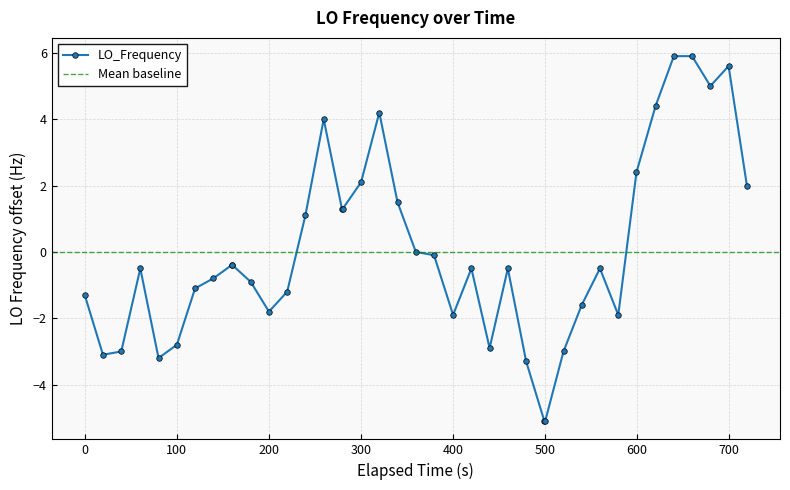

True or false: LO_Frequency has more than 1 points higher than both neighbors.

True